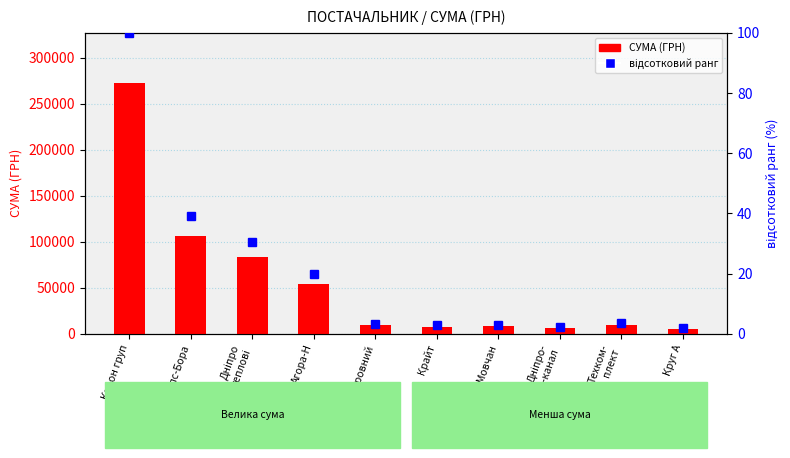

Is it true that відсотковий ранг equals 30.4 at Дніпро
теплові?

True